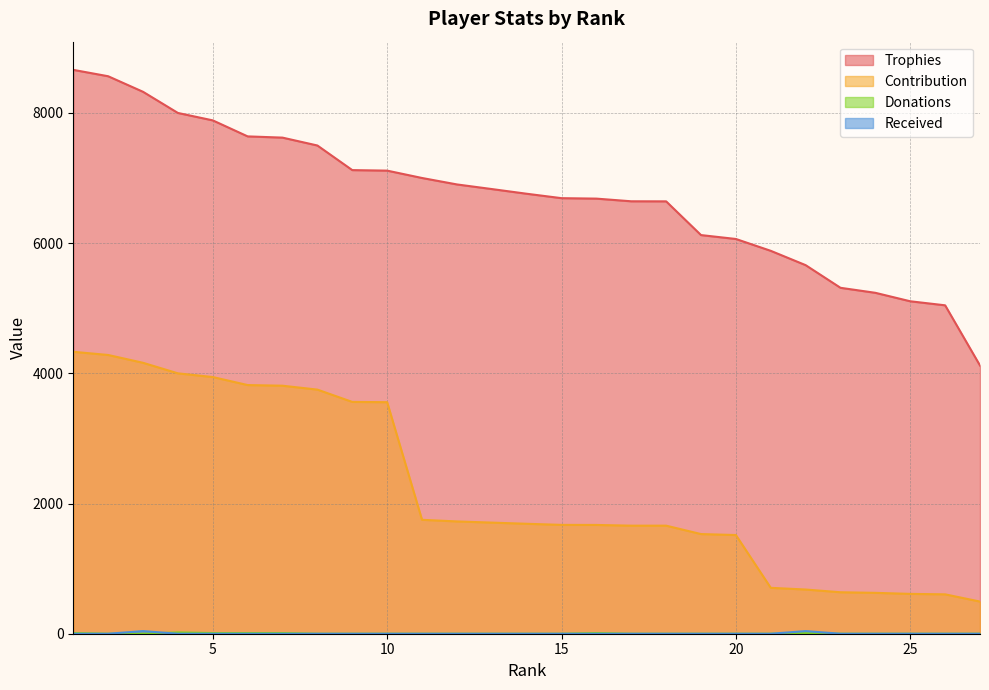

Rank the series by their maximum value, from highest to lowest.

Trophies, Contribution, Received, Donations